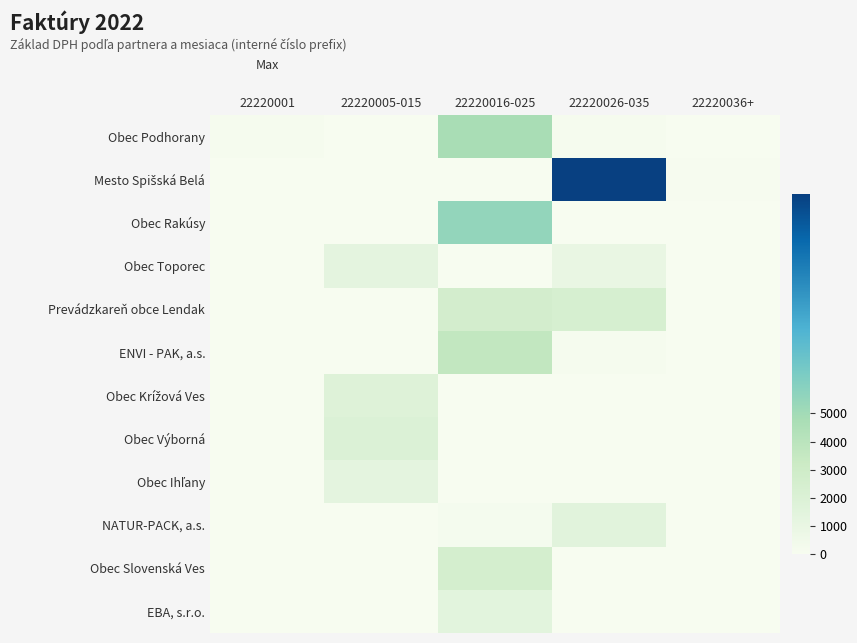

At how many categories does at least one series exceed 1918?

3